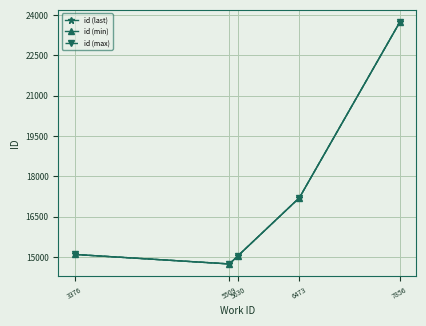

True or false: id (max) and id (min) cross at least once.

False